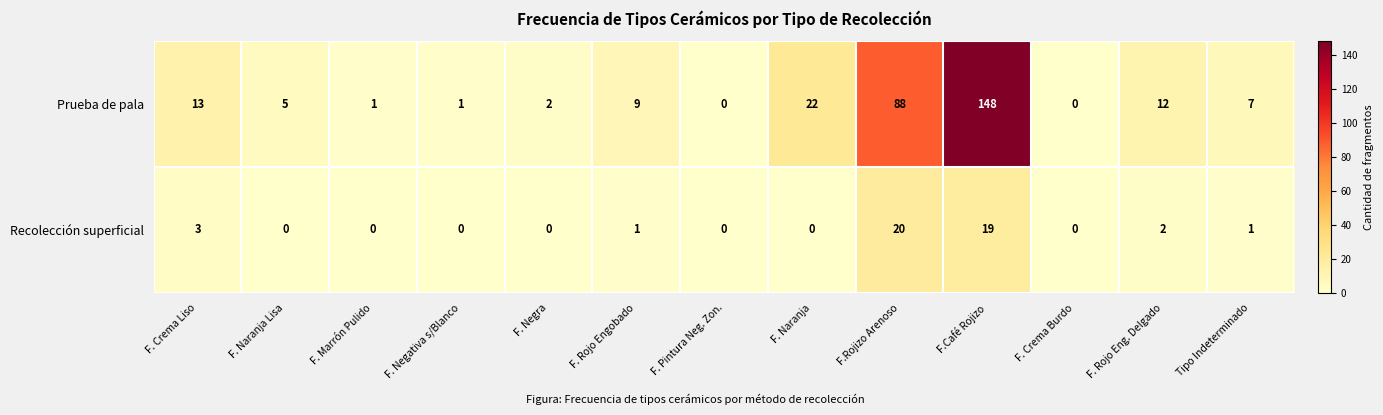

What is the average value of the Recolección superficial series?

4